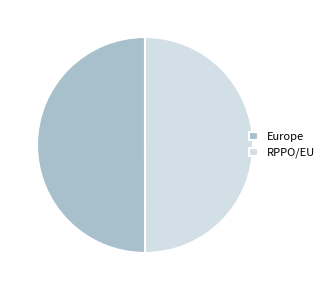

Do RPPO/EU and Europe together represent more than half of the pie?

Yes